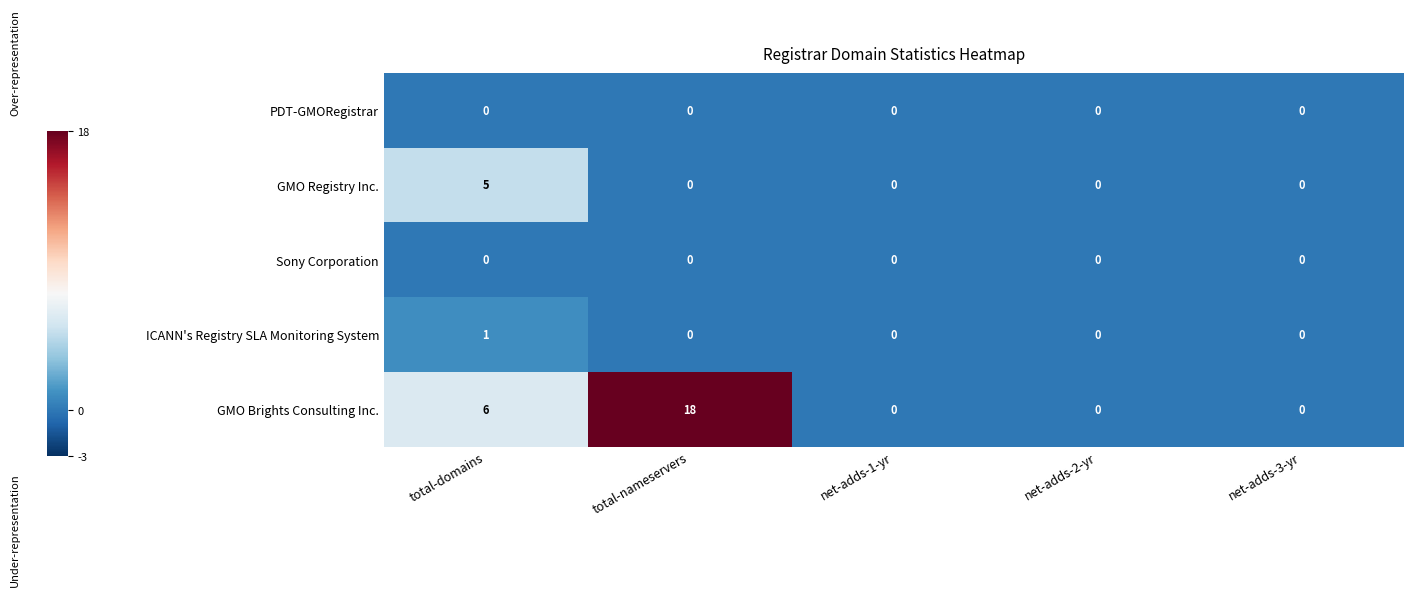

Reading right to left, transcribe all the data shown in this chart.

PDT-GMORegistrar: net-adds-3-yr=0	net-adds-2-yr=0	net-adds-1-yr=0	total-nameservers=0	total-domains=0
GMO Registry Inc.: net-adds-3-yr=0	net-adds-2-yr=0	net-adds-1-yr=0	total-nameservers=0	total-domains=5
Sony Corporation: net-adds-3-yr=0	net-adds-2-yr=0	net-adds-1-yr=0	total-nameservers=0	total-domains=0
ICANN's Registry SLA Monitoring System: net-adds-3-yr=0	net-adds-2-yr=0	net-adds-1-yr=0	total-nameservers=0	total-domains=1
GMO Brights Consulting Inc.: net-adds-3-yr=0	net-adds-2-yr=0	net-adds-1-yr=0	total-nameservers=18	total-domains=6